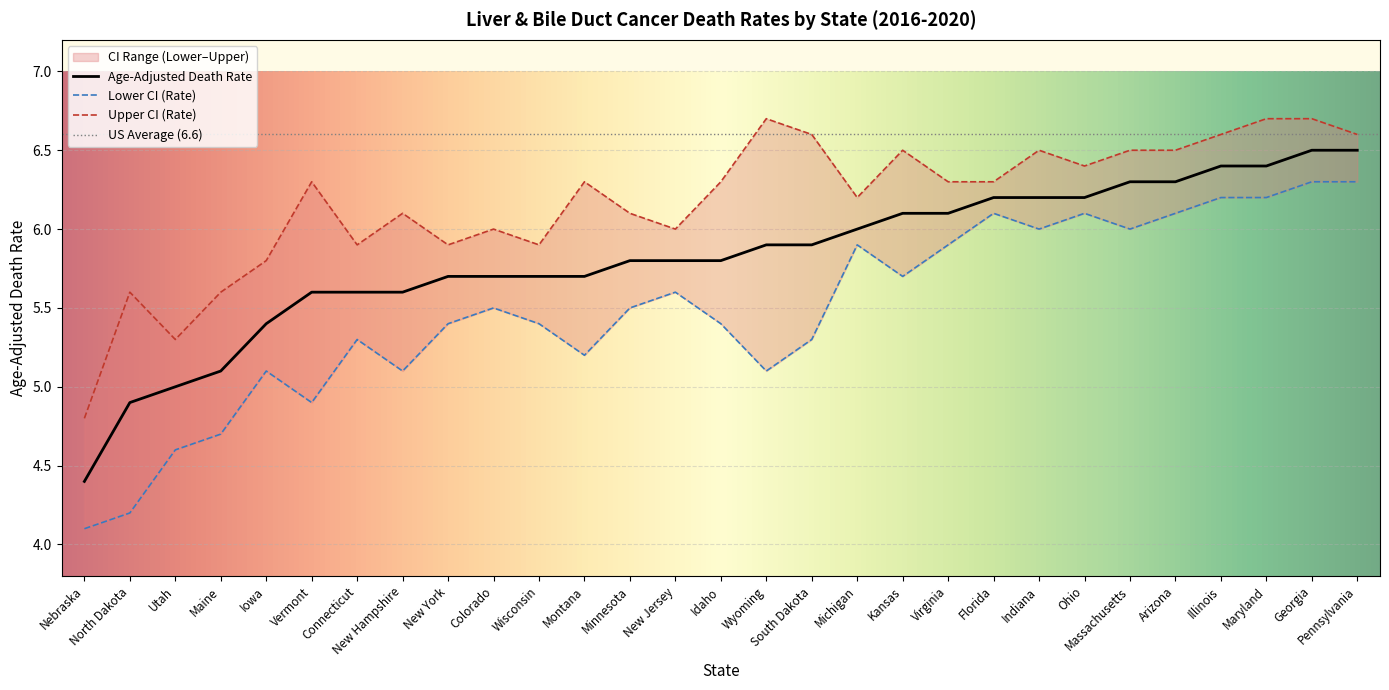

What is the value of the Lower CI (Rate) point at the 1st from the left?

4.1